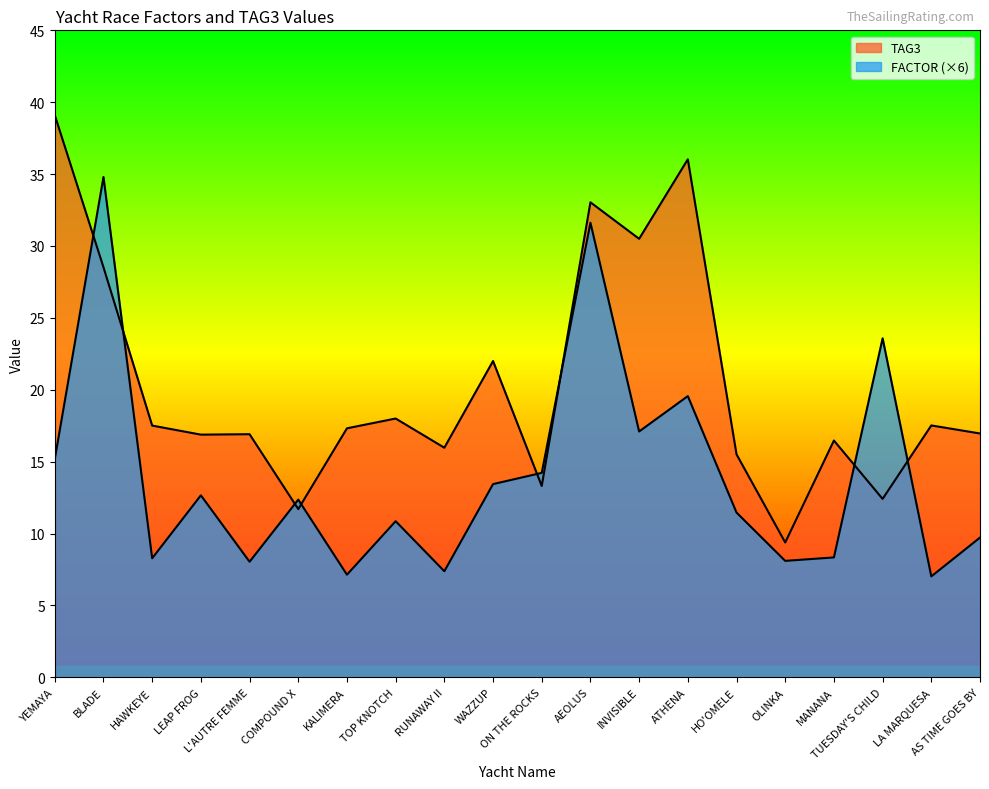

What is the difference between the maximum and minimum values in the FACTOR series?

27.8